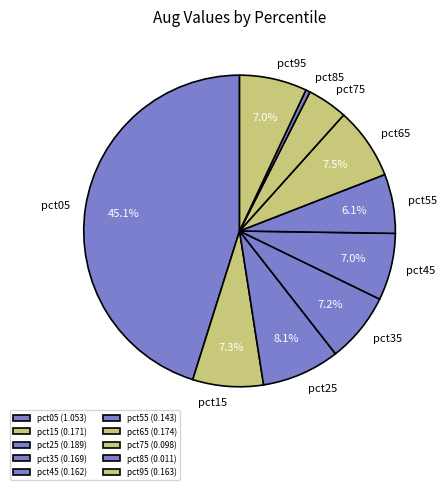

Which slice is the largest?

pct05